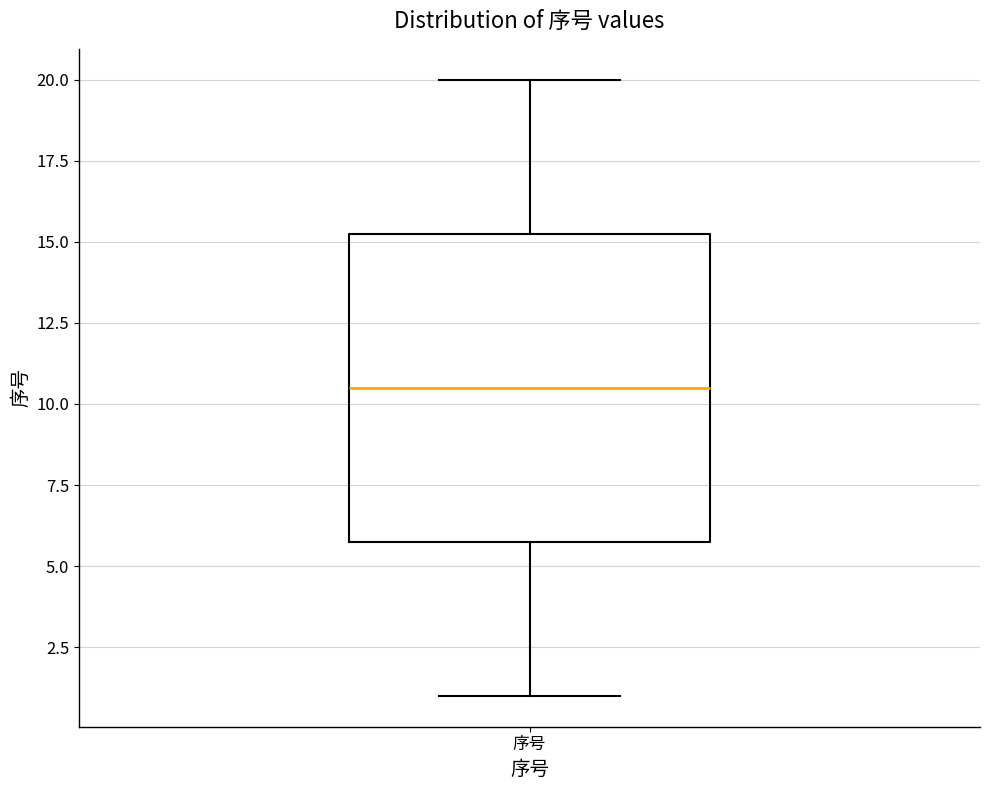

Read this box plot against the y-axis: the position of the median line, the range covered by the box, and the ends of both whiskers. The values are not printed on the chart, so give them approximately, as read against the axis.

median 10.5, box 6.0 to 15.5, whiskers 1.0 to 20.0